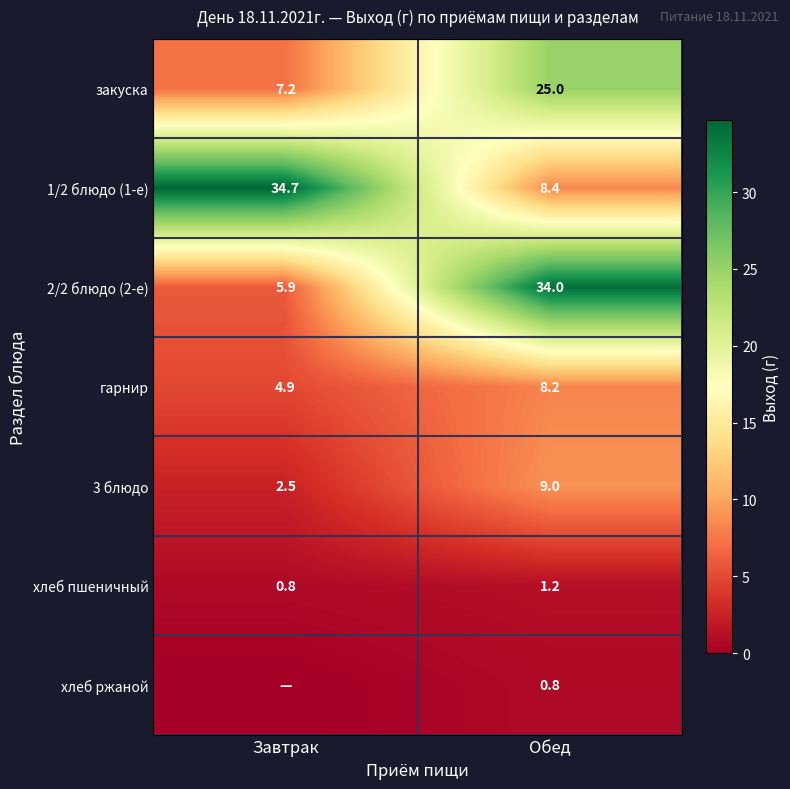

What is the average value of the закуска series?

16.1